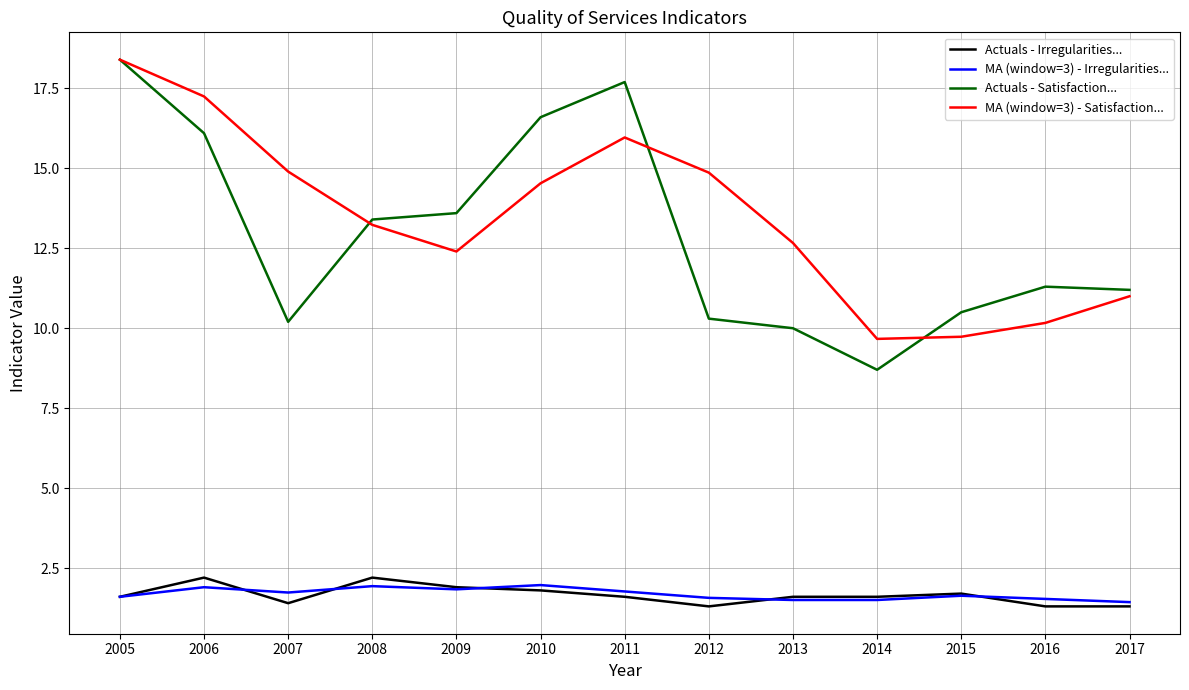

What is the sum of the MA (window=3) - Satisfaction... values at 2013 and 2015?

22.4